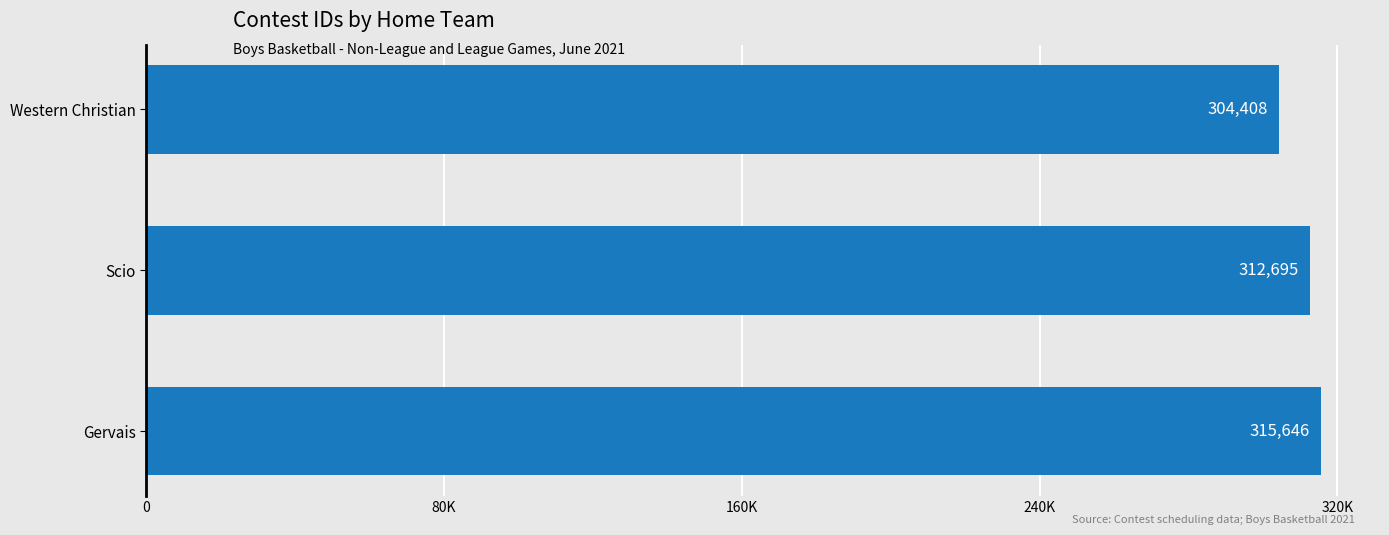

Are the bars horizontal?

Yes